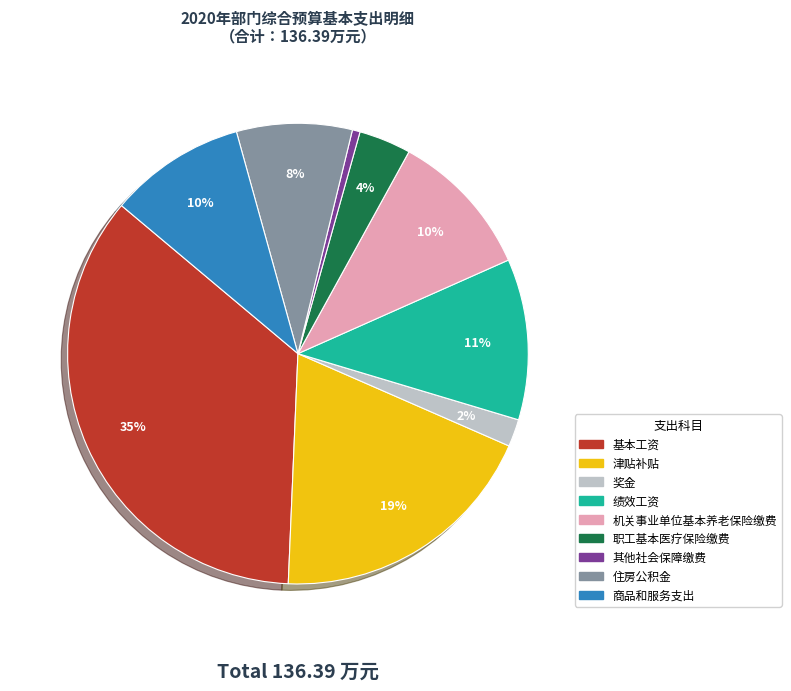

Is it true that 住房公积金 is 8% of the pie?

True